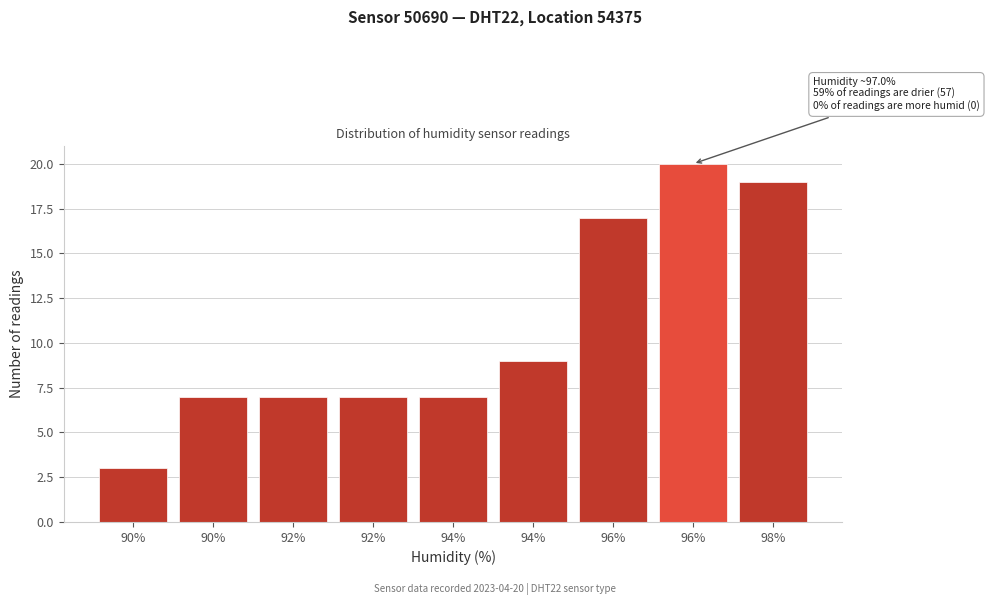

How many distinct data groups are displayed?

1